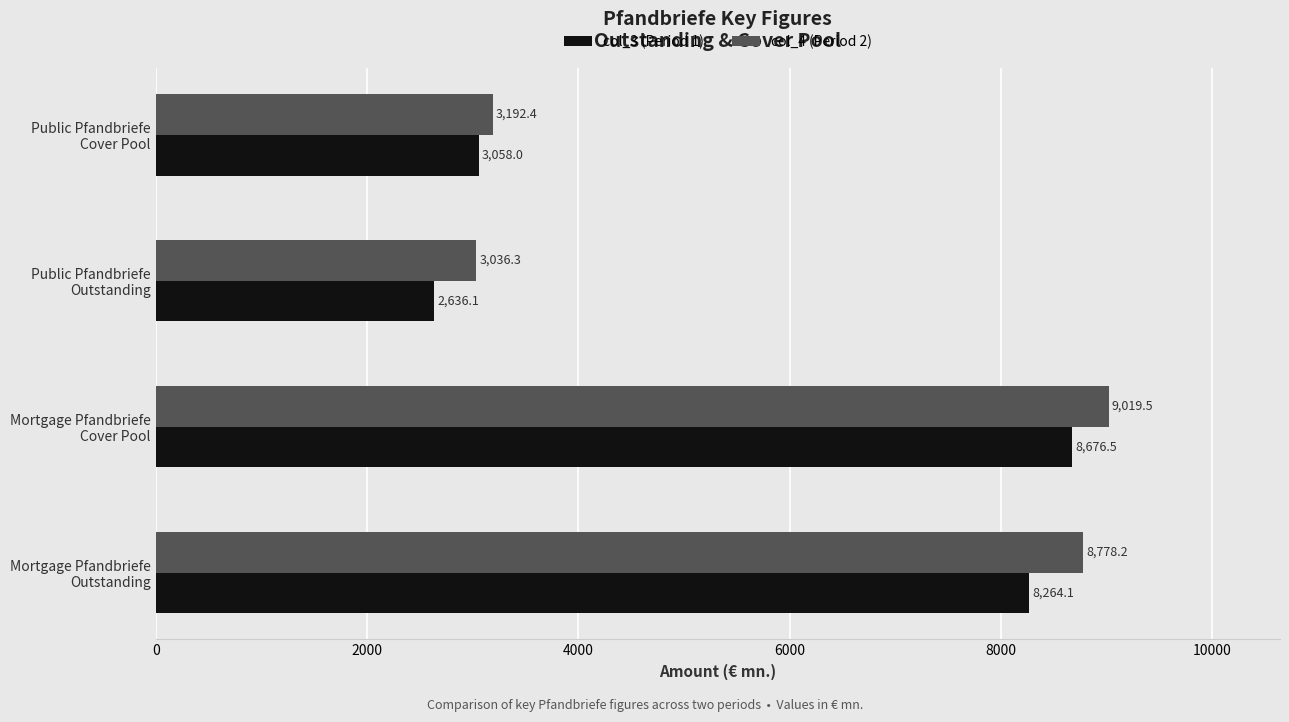

Which series has the largest total across all categories?

col_4 (Period 2)